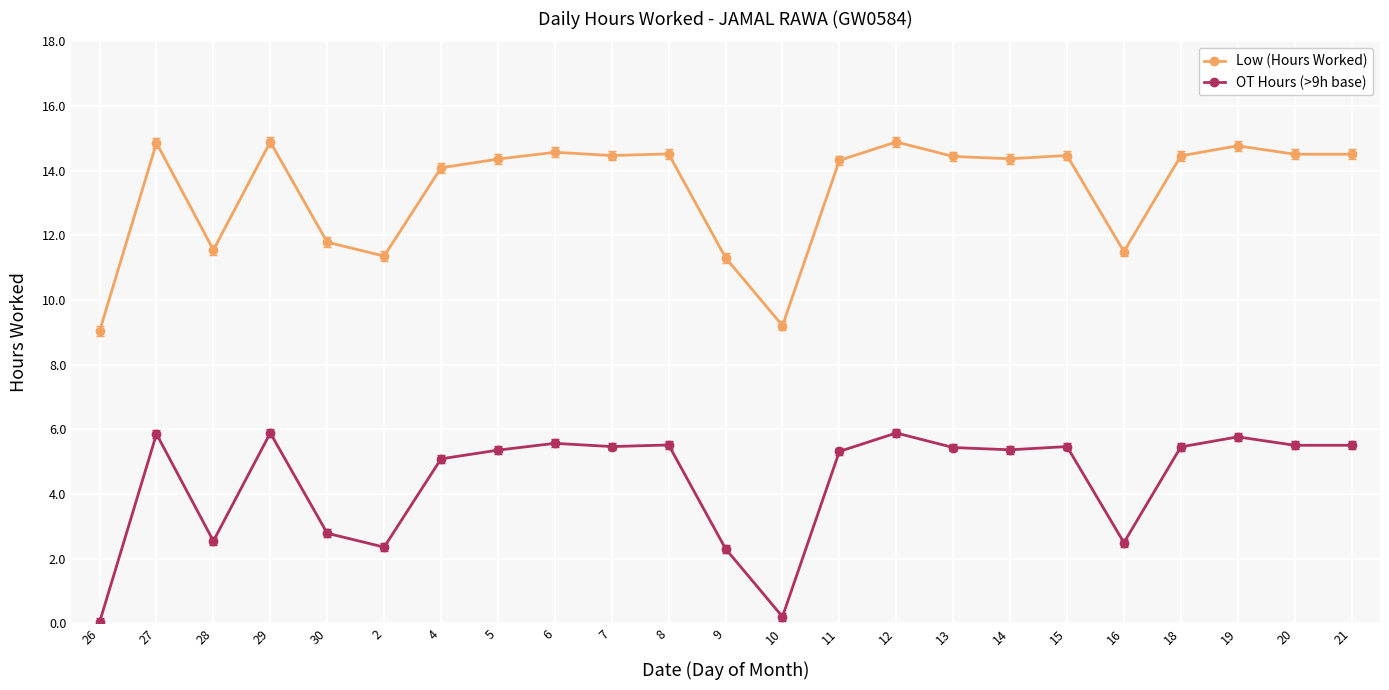

Is it true that Low (Hours Worked) equals 14.9 at 27?

True